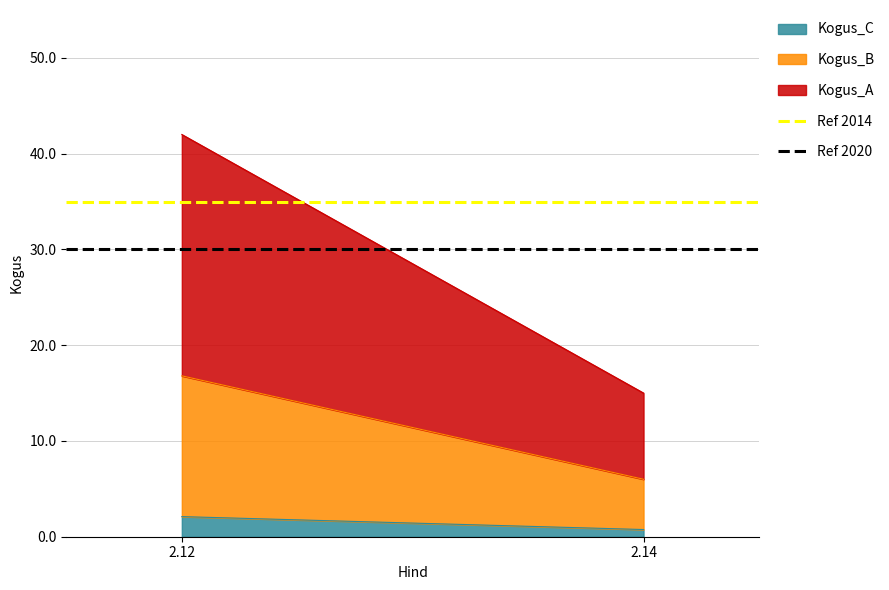

At which label does Kogus_C reach its minimum?

2.14